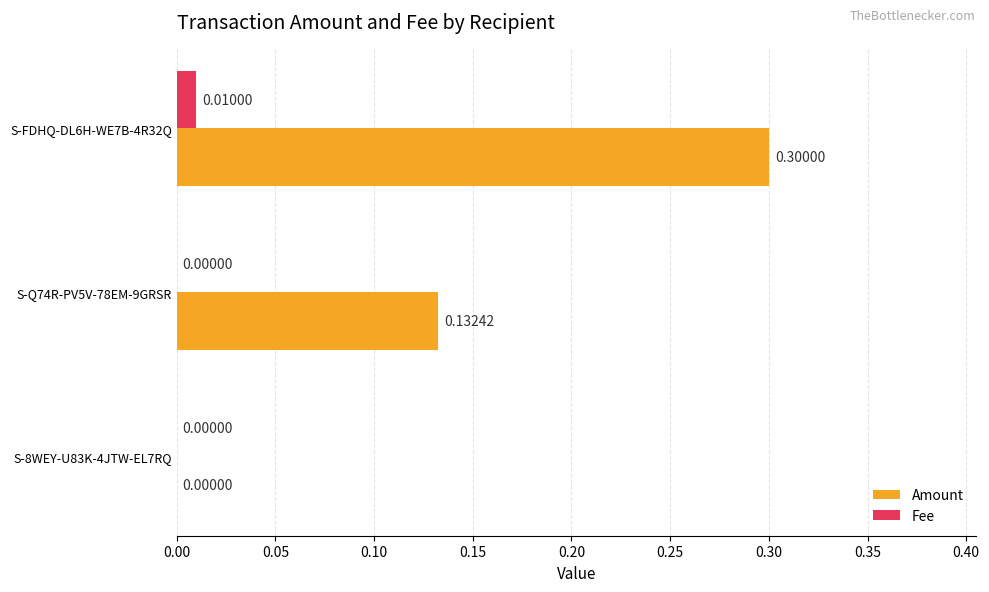

Which series has the largest total across all categories?

Amount